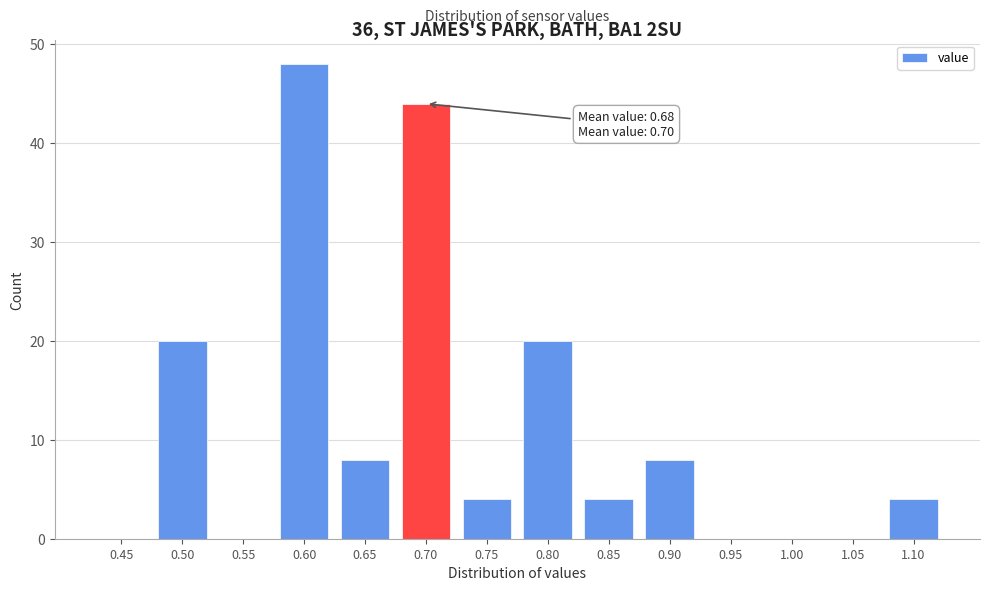

Reading left to right, transcribe all the data shown in this chart.

0.45=0	0.50=20	0.55=0	0.60=48	0.65=8	0.70=44	0.75=4	0.80=20	0.85=4	0.90=8	0.95=0	1.00=0	1.05=0	1.10=4